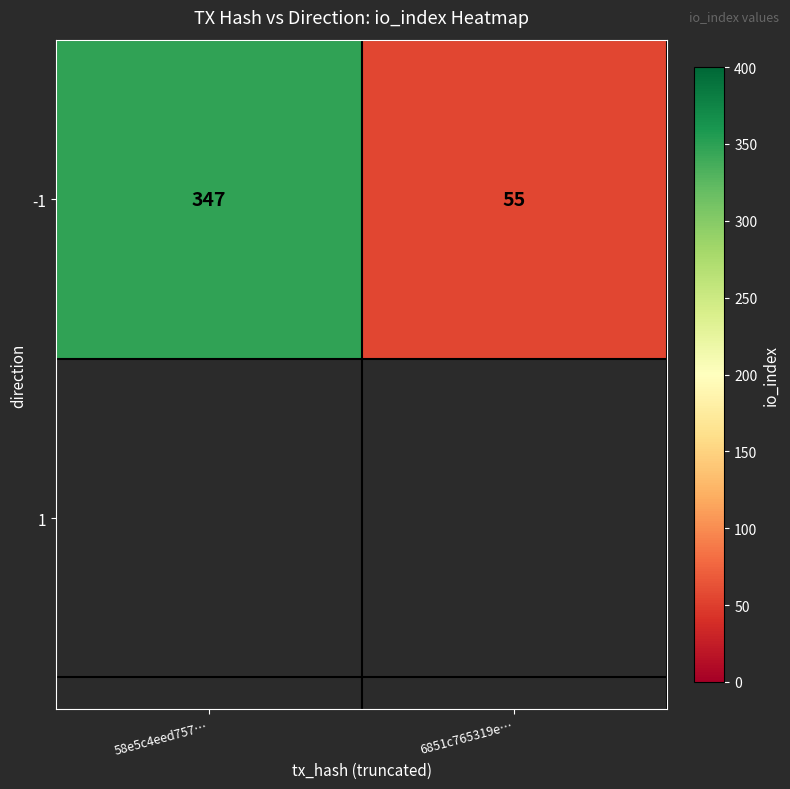

Which category has the lowest value across all series?

6851c765319e…